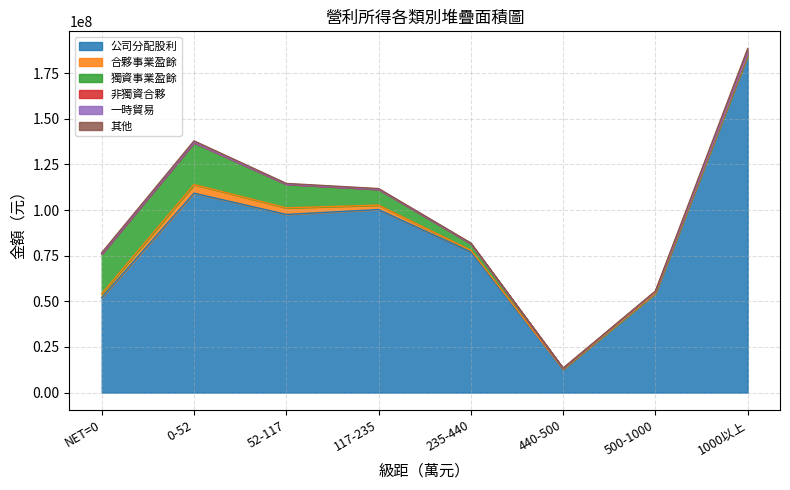

What is the label of the 6th point from the left?

440-500